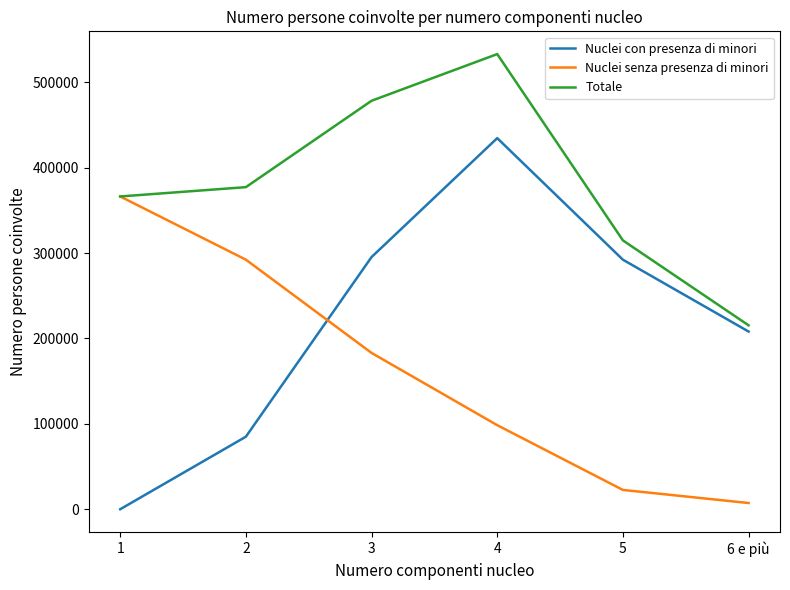

Does the chart display data point markers on the line(s)?

No